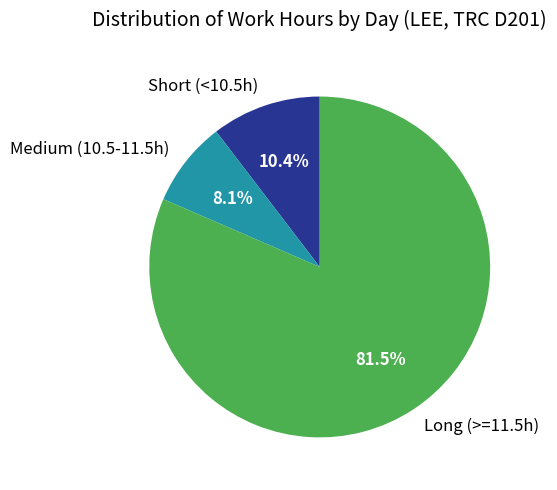

Which slice is the smallest?

Medium (10.5-11.5h)